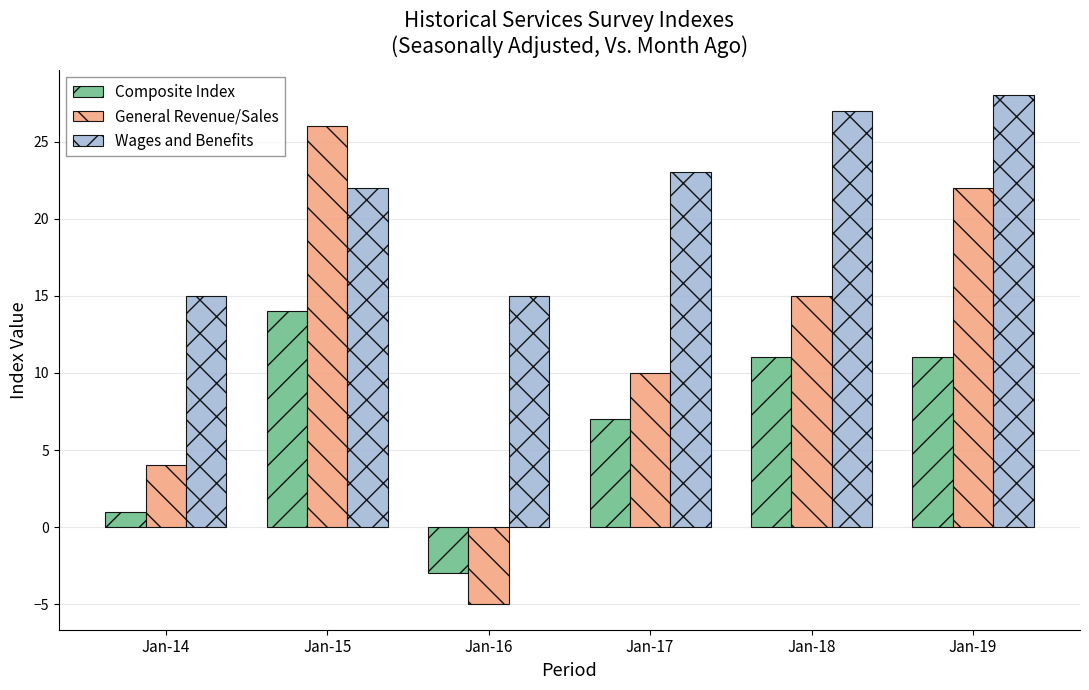

How many values in Composite Index are below zero?

1